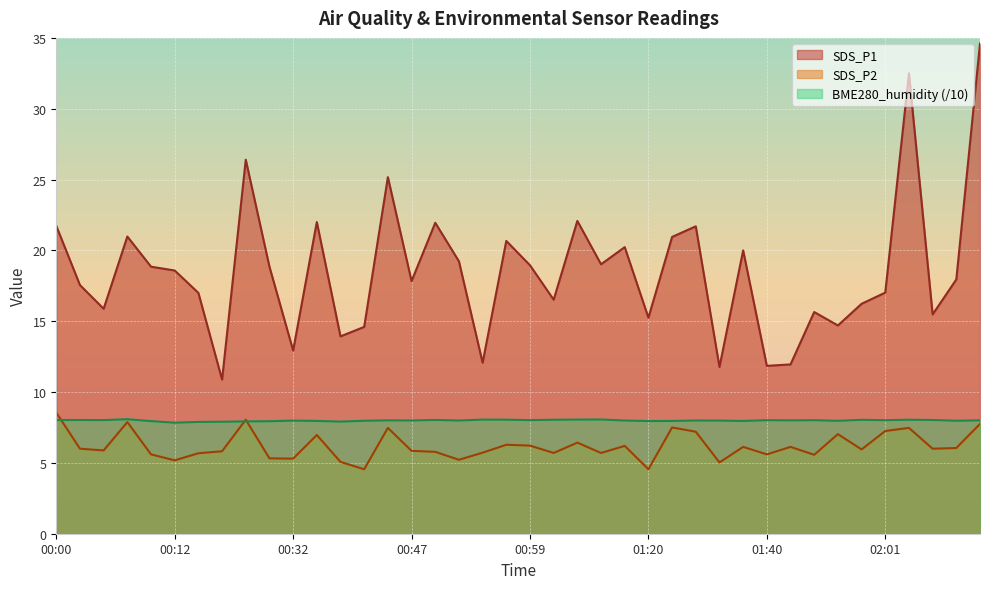

What is the spread (max minus min) of values at 00:52?

14.0